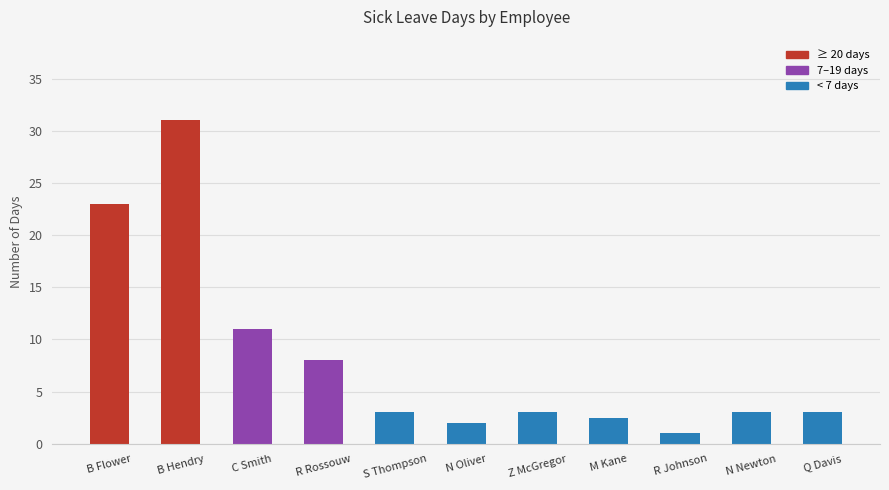

What is the label of the 5th bar from the right?

Z McGregor